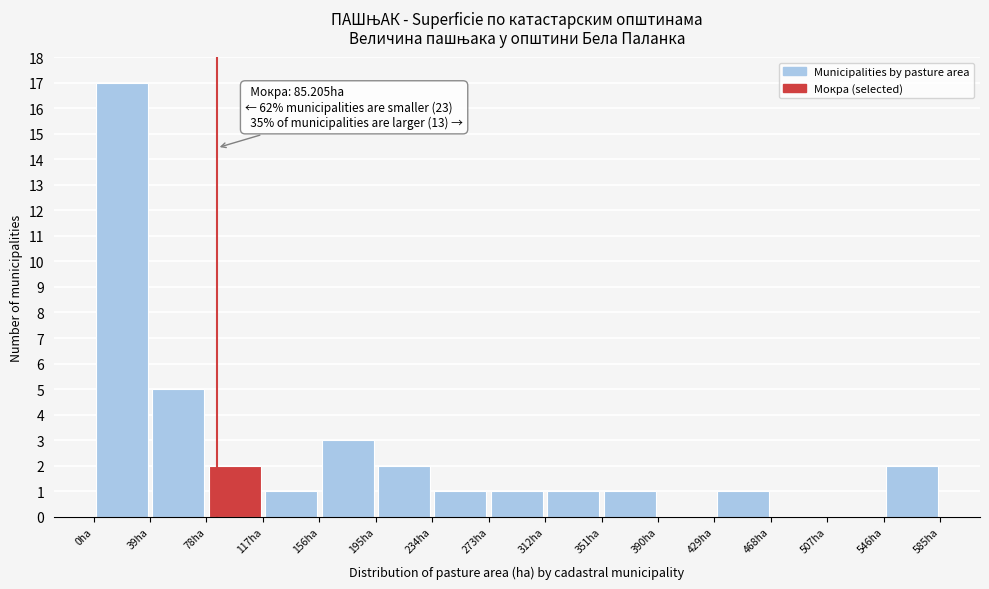

Over which range of the x-axis is the bar tallest?

0 to 40